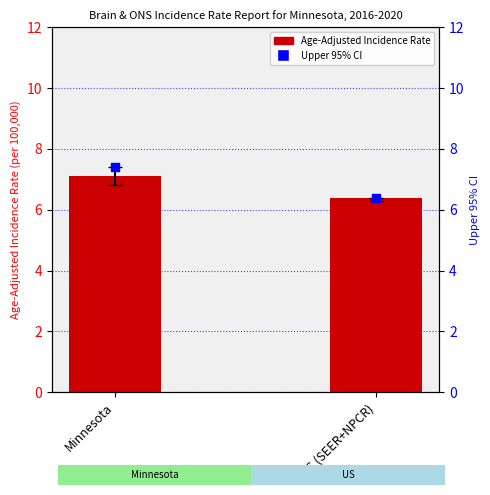

Is the value of Upper 95% CI at Minnesota greater than the value of Age-Adjusted Incidence Rate at US (SEER+NPCR)?

Yes